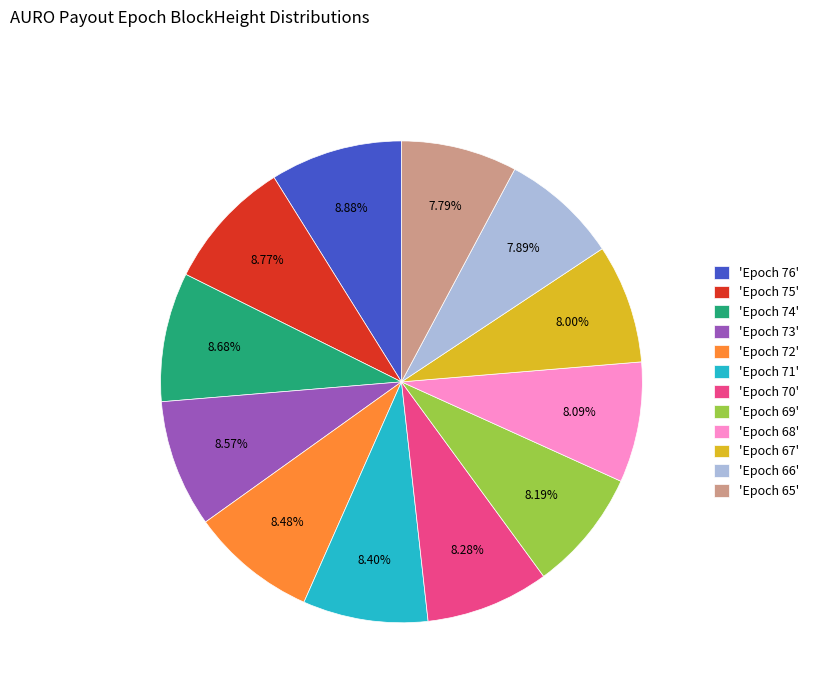

Is there a majority slice in this chart?

No